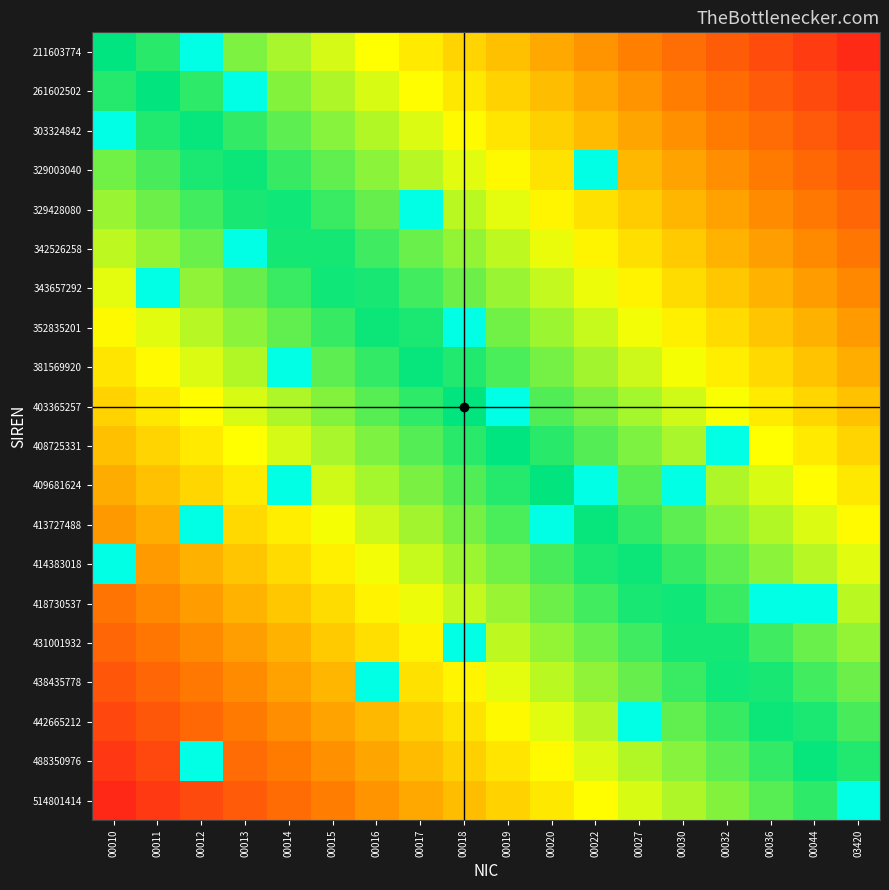

At 00032, list the series in order from largest to smallest.

408725331, 211603774, 261602502, 303324842, 329003040, 329428080, 342526258, 343657292, 352835201, 381569920, 403365257, 409681624, 413727488, 414383018, 418730537, 431001932, 438435778, 442665212, 488350976, 514801414